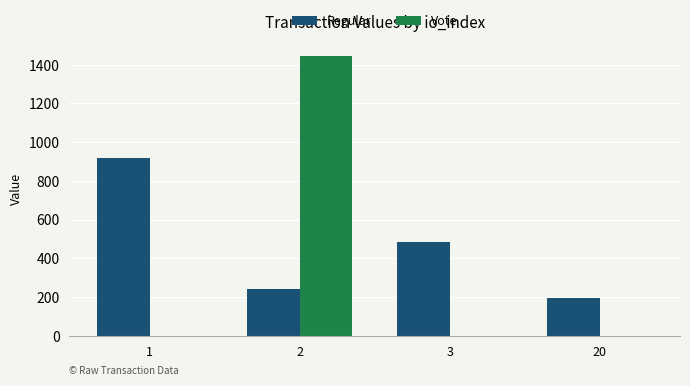

What is the greatest value displayed?

1446.5